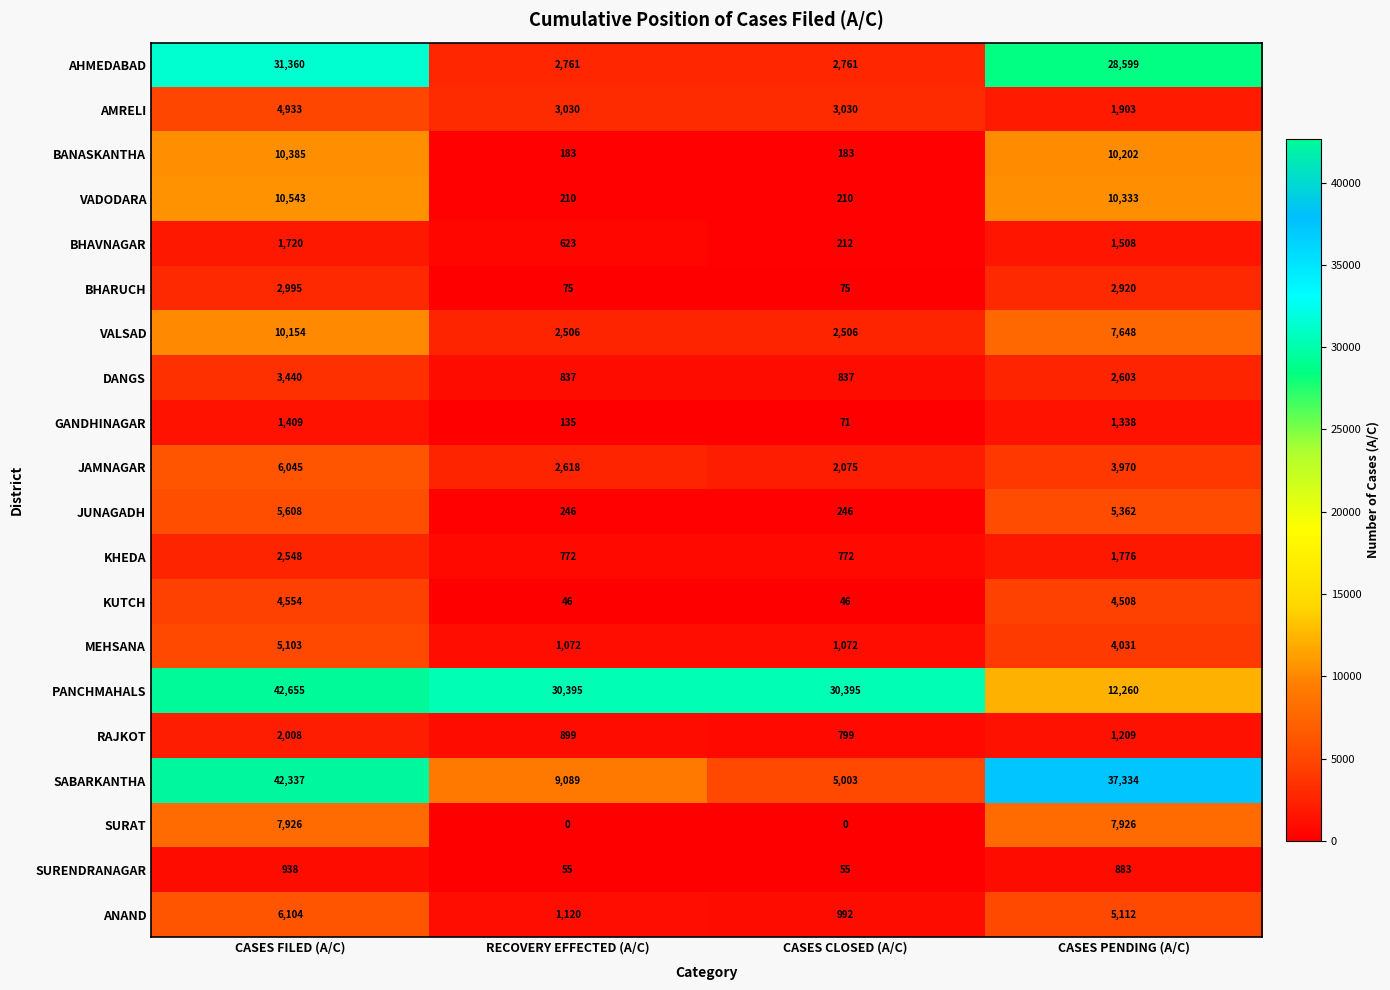

What is the total value across all series at CASES CLOSED (A/C)?

51340